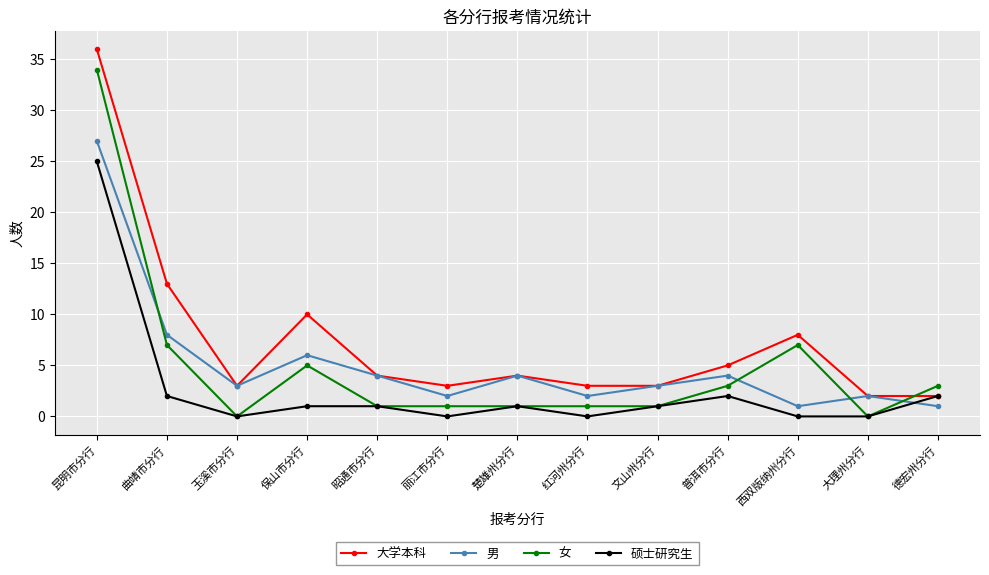

Where do 男 and 女 first cross each other?

昆明市分行 and 曲靖市分行